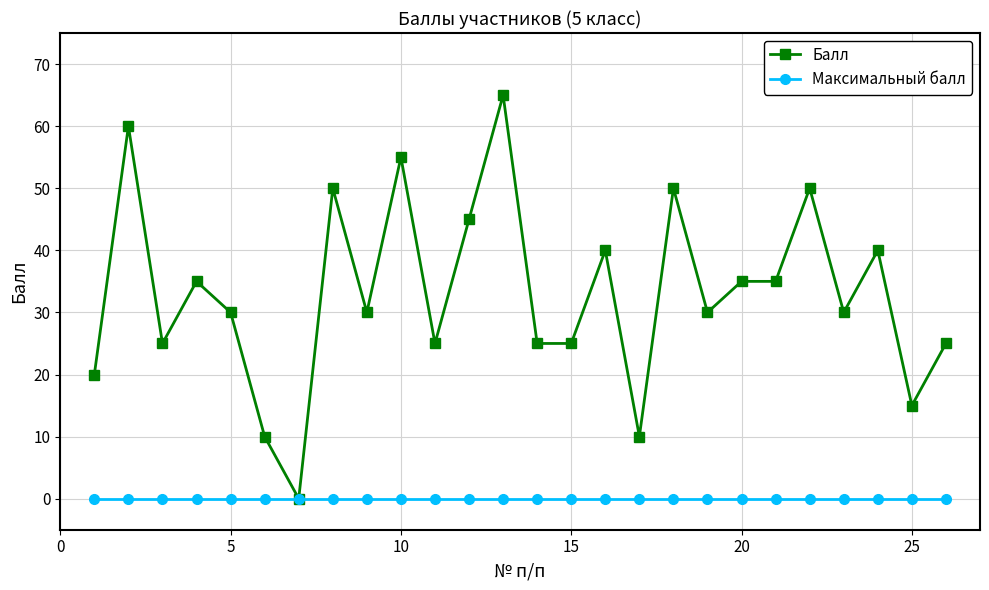

List the series in order of their overall mean, highest first.

Балл, Максимальный балл